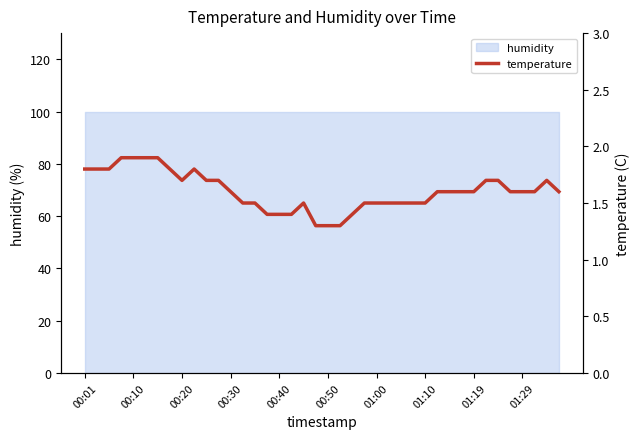

What is the change in value from 00:20 to 31?

-0.2